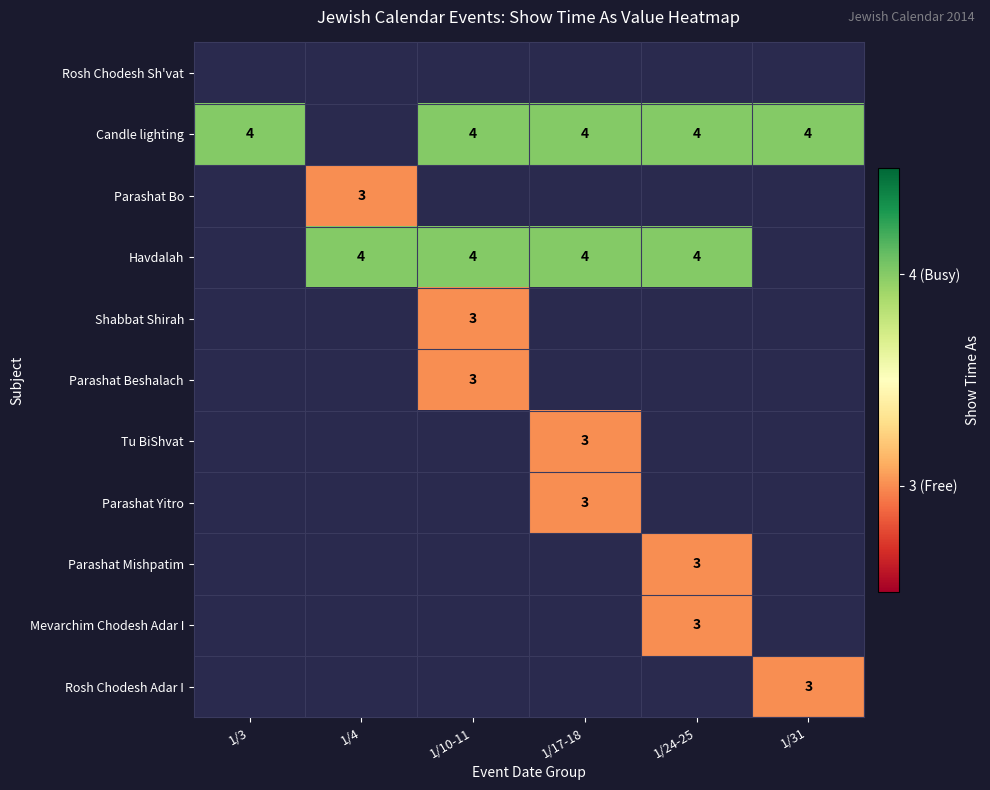

The value of Candle lighting at 1/10-11 is 7. True or false?

False